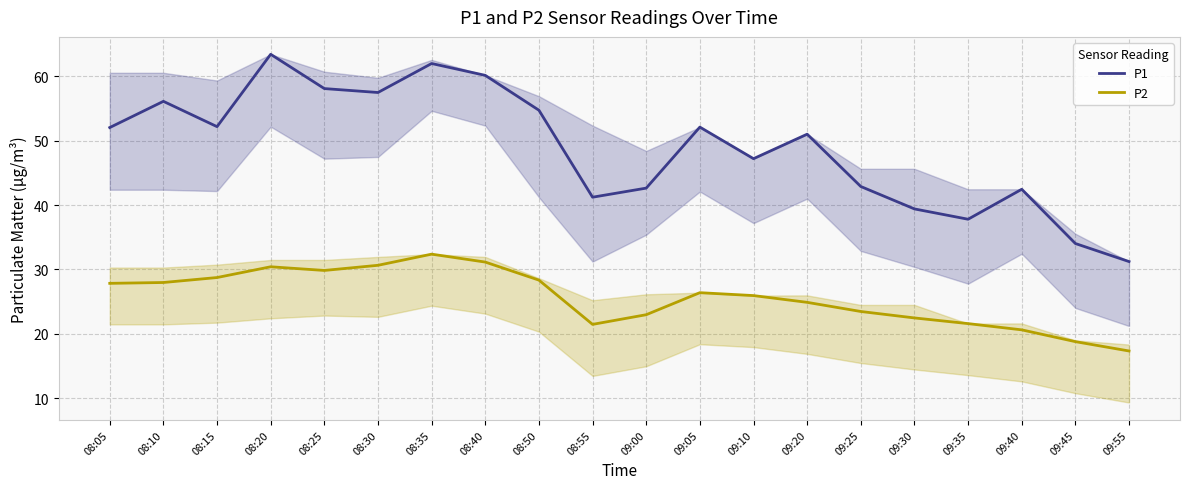

What is the label of the 14th point from the right?

08:35